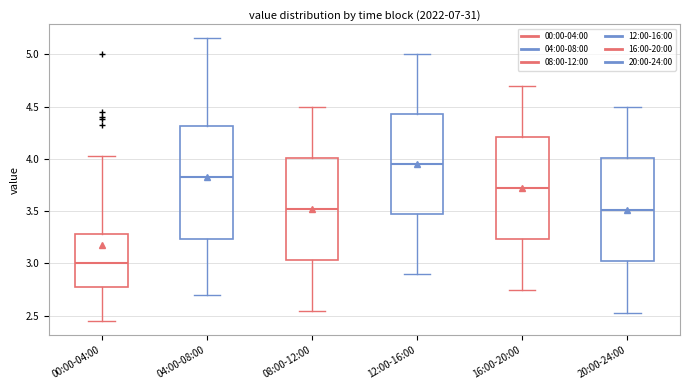

Which box has the lowest median line?

00:00-04:00